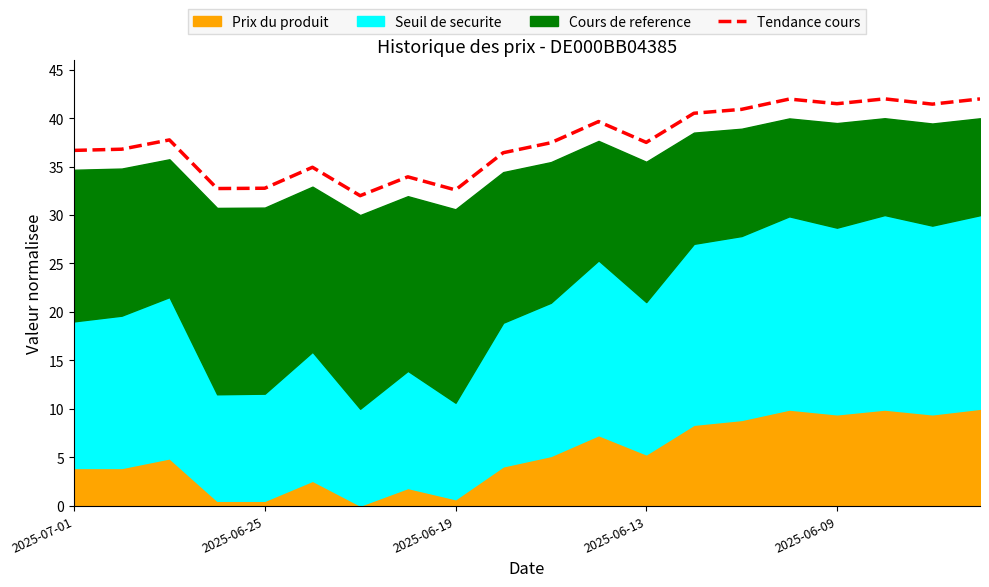

What is the minimum value for Tendance cours?

32.0